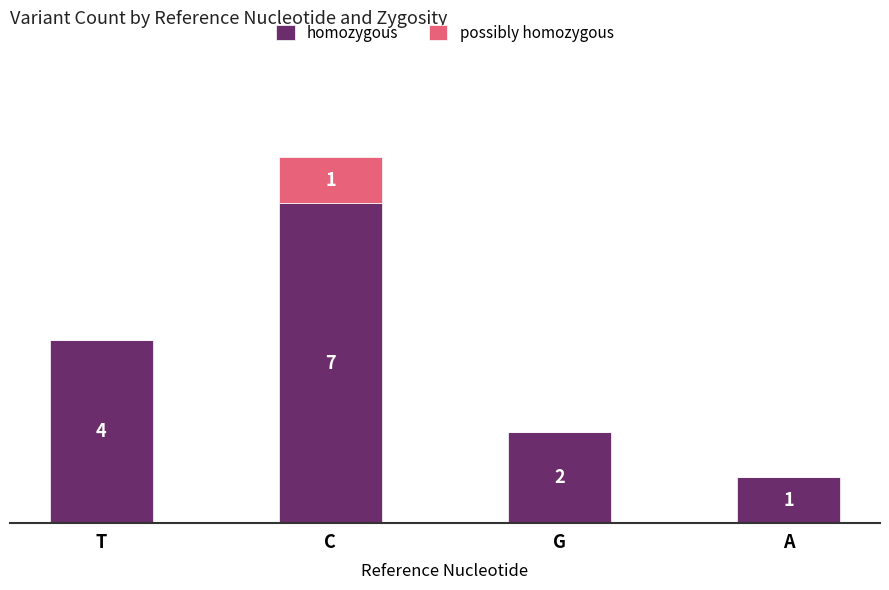

What are all the series names shown in the legend?

homozygous, possibly homozygous